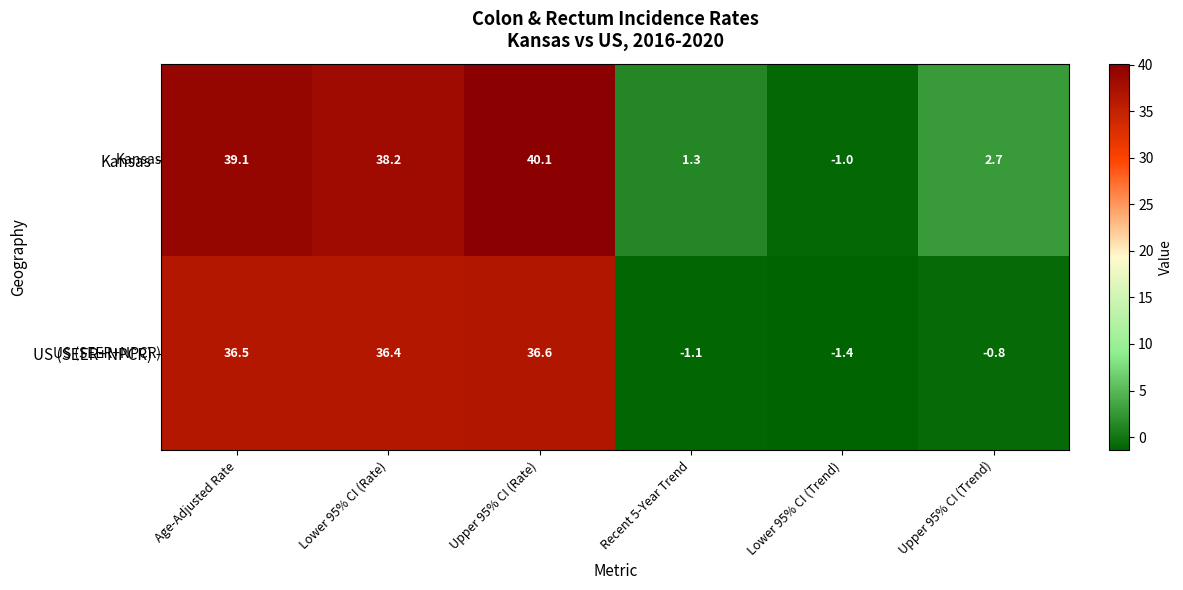

What is the difference between the Kansas values at Lower 95% CI (Trend) and Recent 5-Year Trend?

2.3